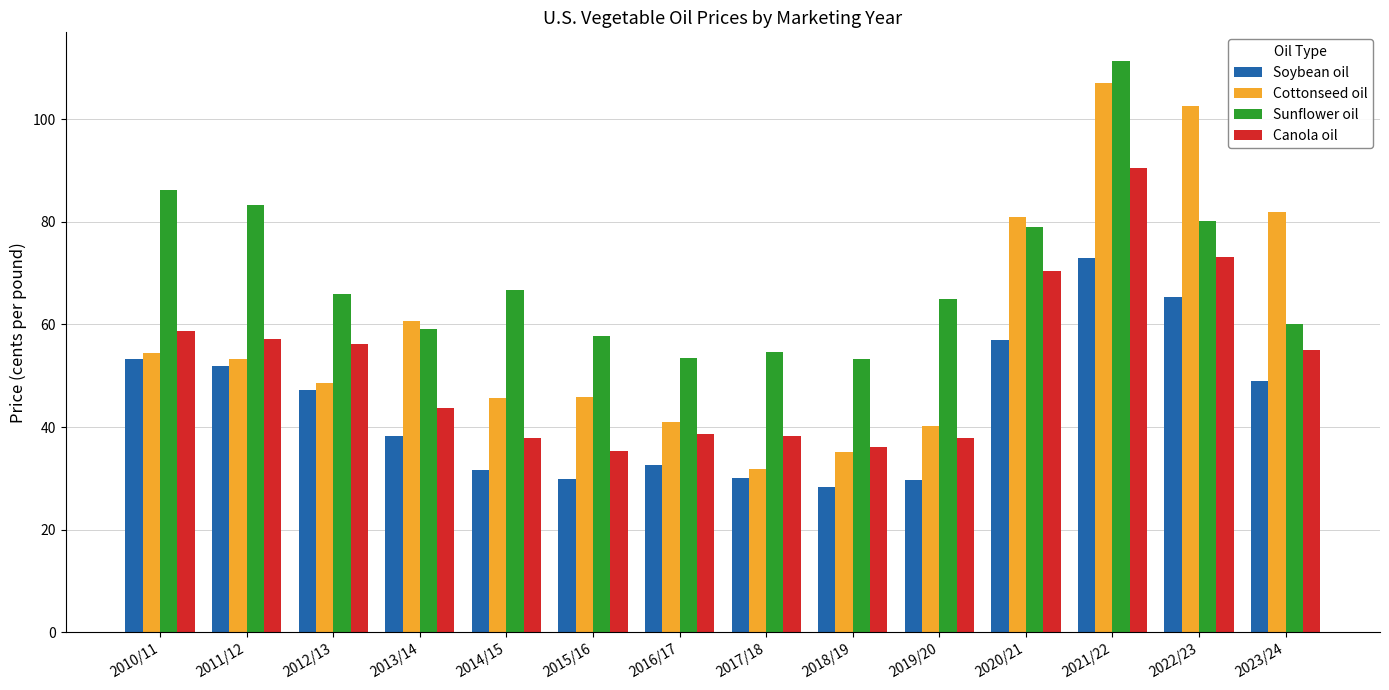

Count the number of data series in this chart.

4